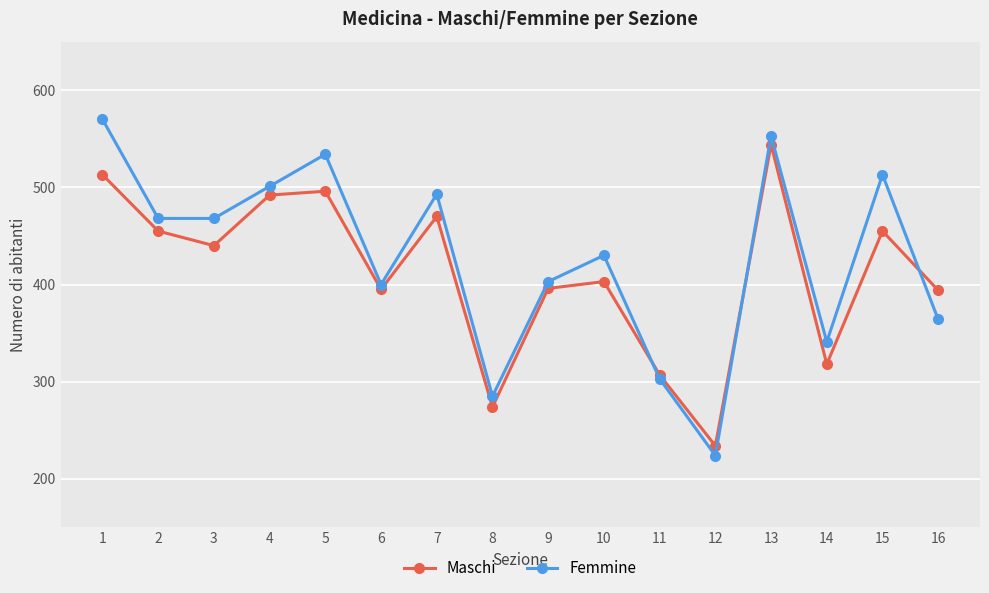

What are all the series names shown in the legend?

Maschi, Femmine